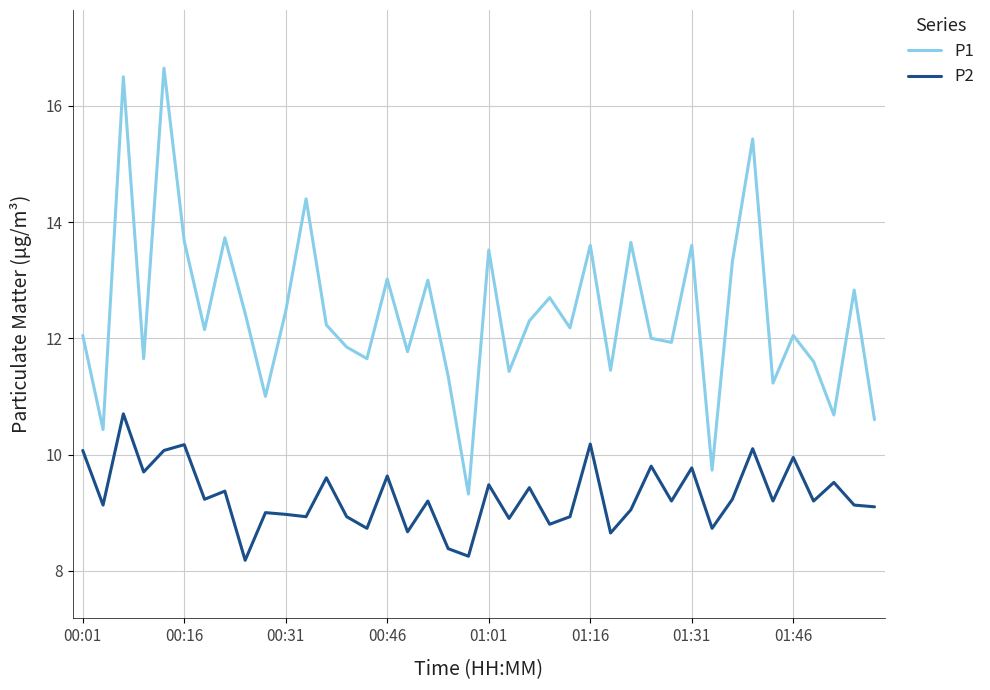

How many lines are shown in the chart?

2